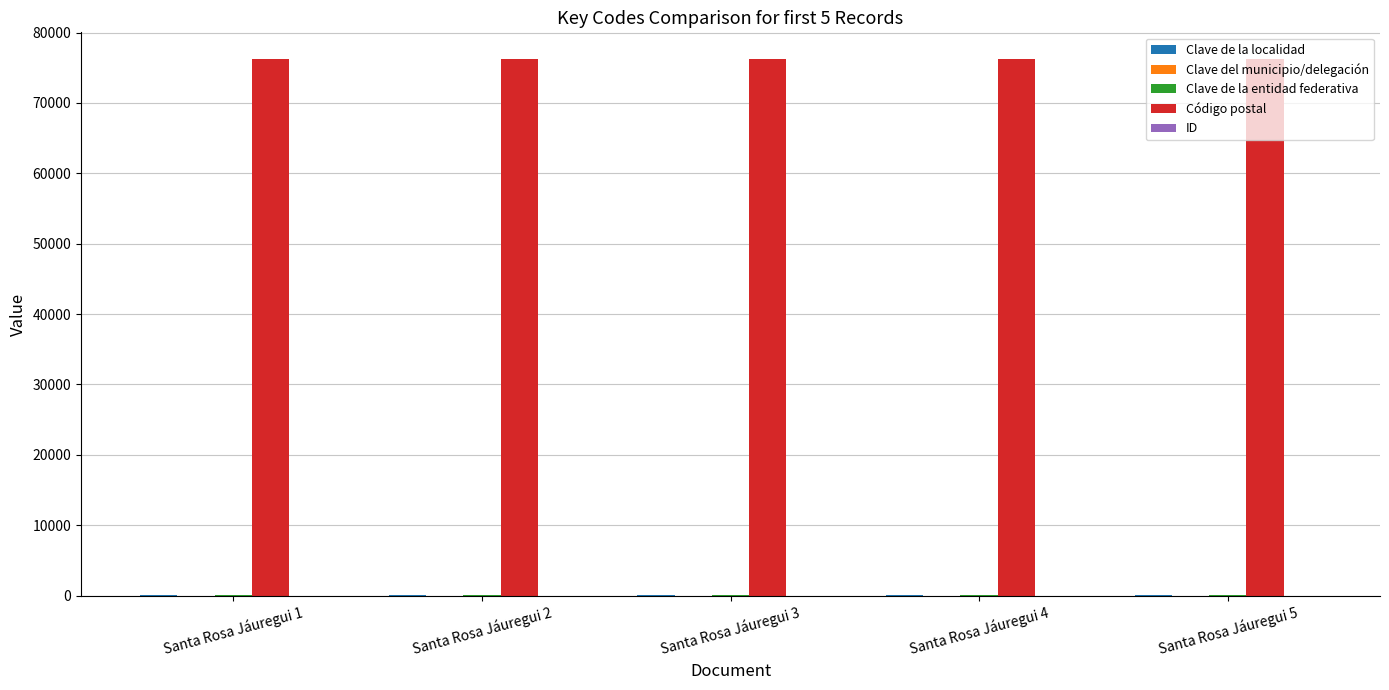

What is the sum of all Código postal values?

381100